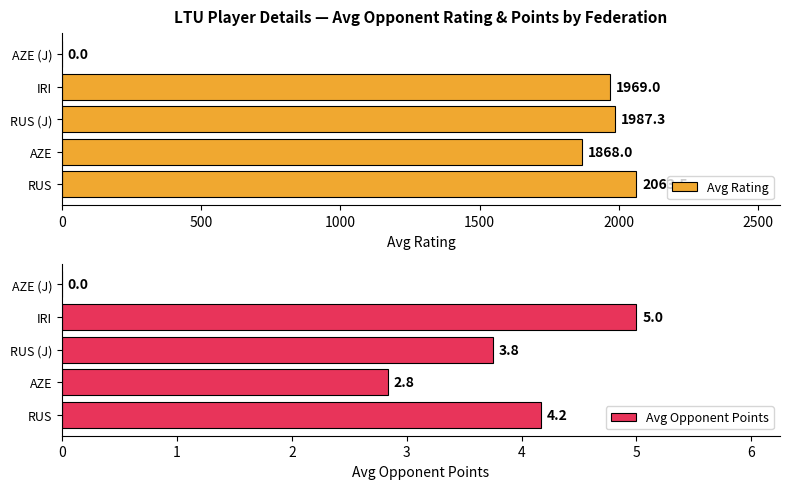

What is the highest value of the Avg Rating series?

2063.5